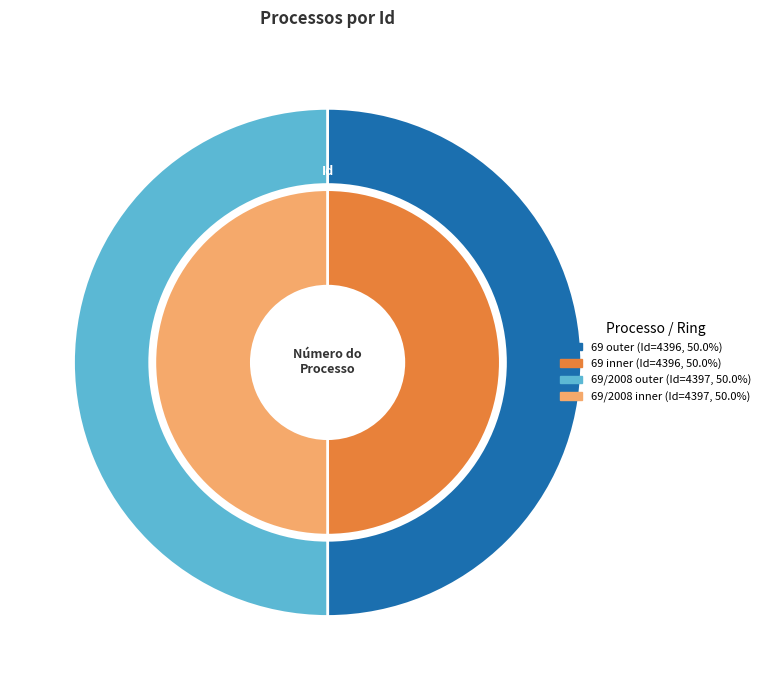

To the nearest percent, what portion does 69/2008 represent?

50%